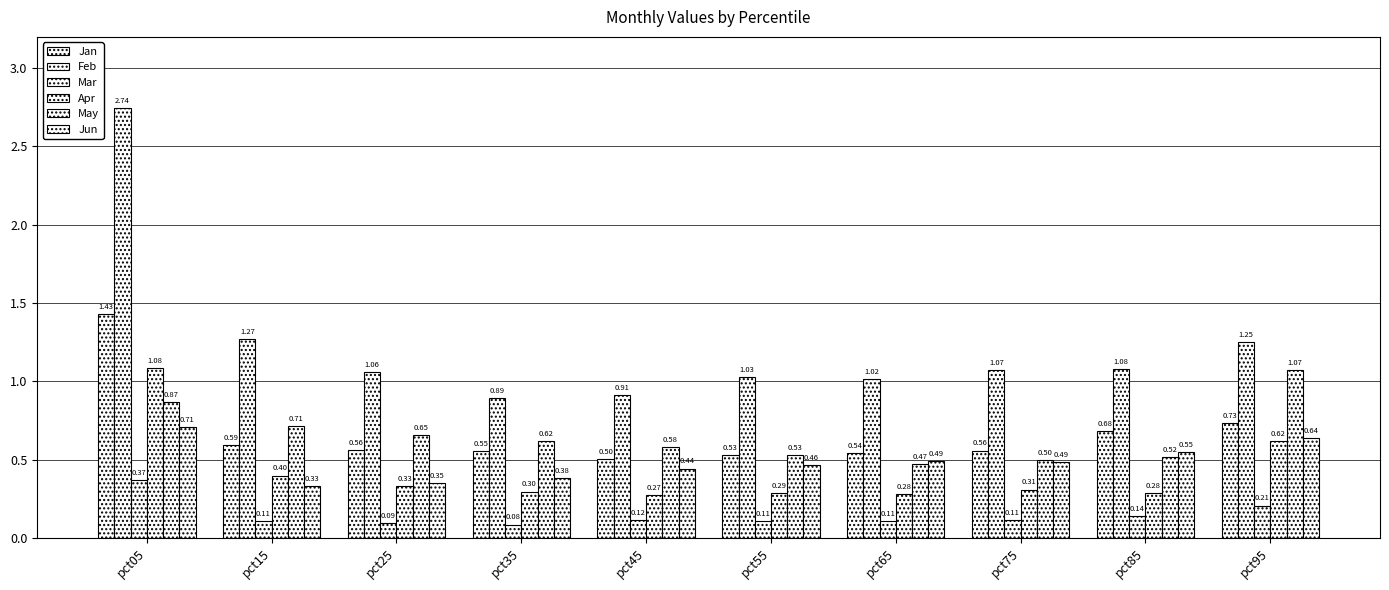

Does the chart contain any negative values?

No